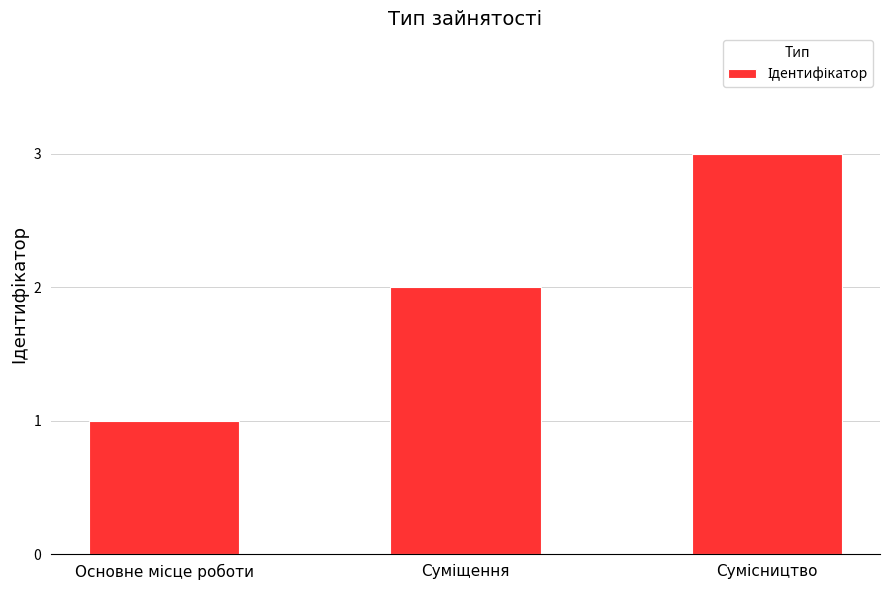

What is the greatest value displayed?

3